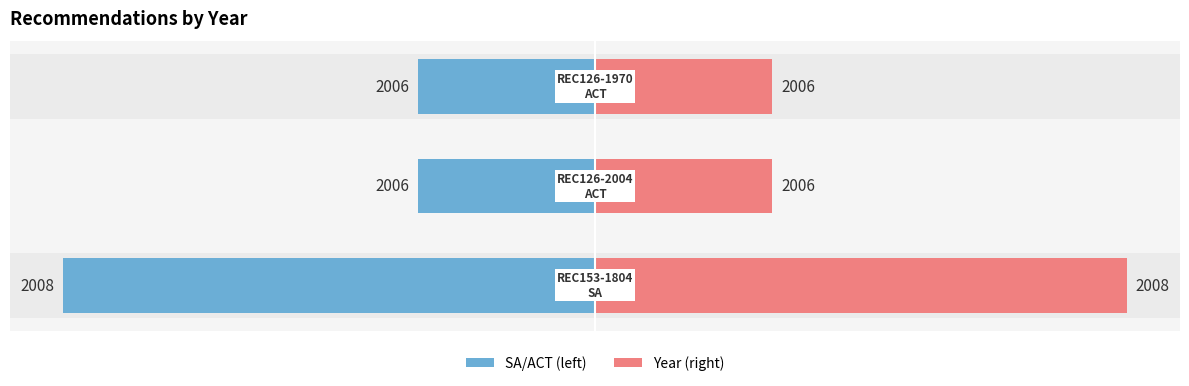

Which series has the largest total across all categories?

Year (right)